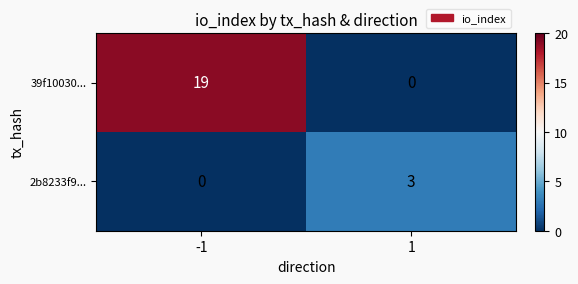

Reading left to right, what are all the values shown in this chart?

39f10030...: 19	0
2b8233f9...: 0	3